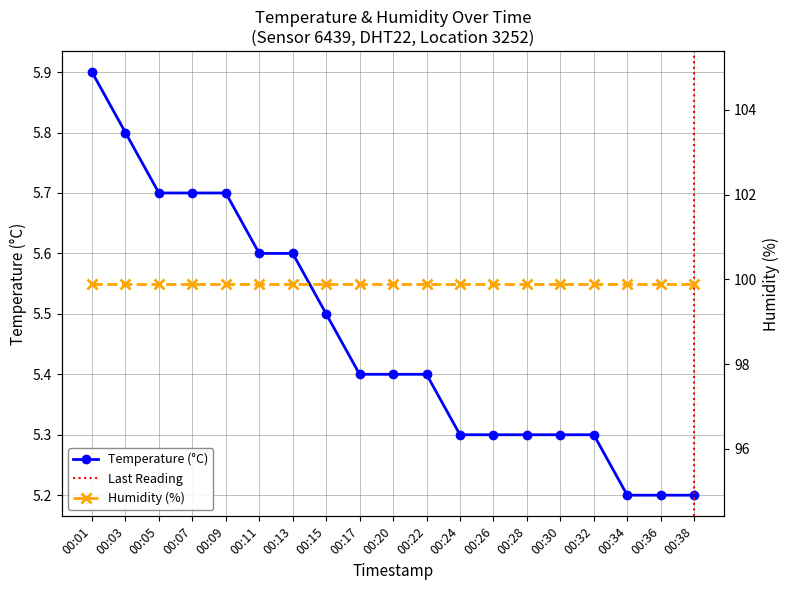

What is the value of the 14th point from the left?

5.3